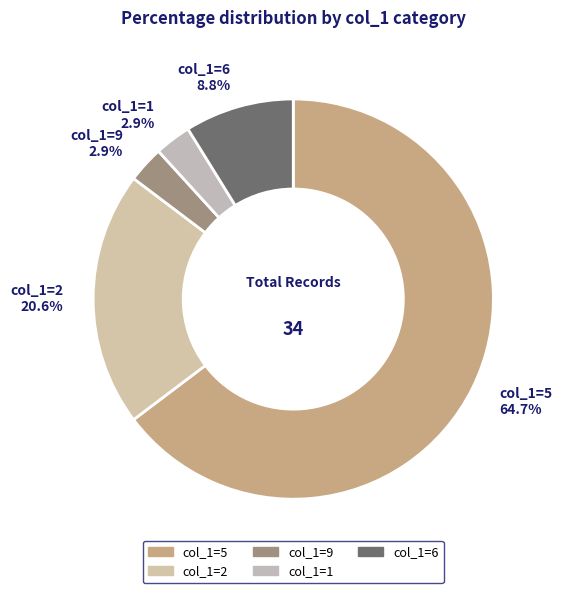

Which has a higher value, col_1=9 or col_1=5?

col_1=5